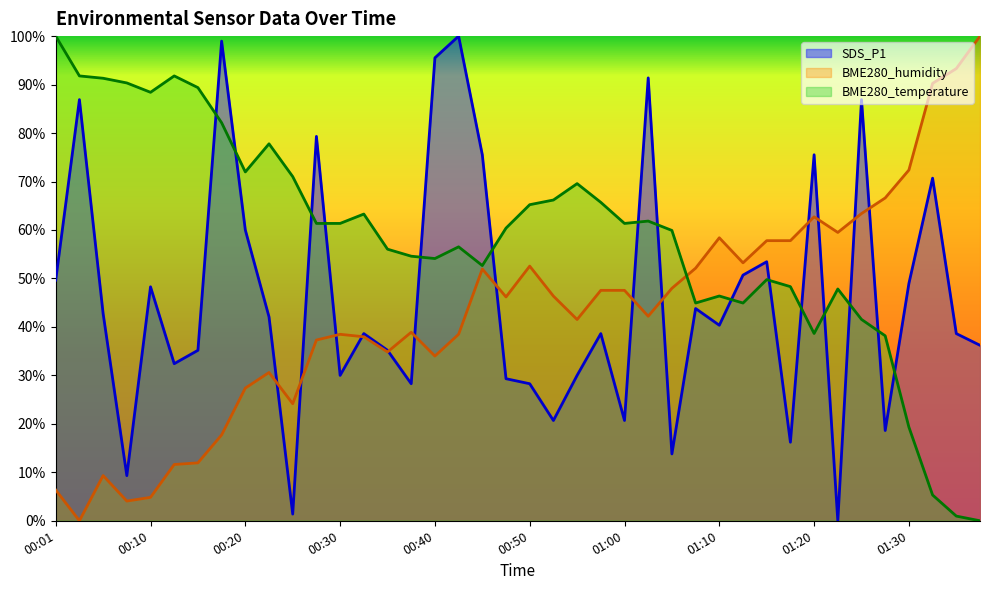

Rank the series by their average value, from lowest to highest.

BME280_humidity, SDS_P1, BME280_temperature